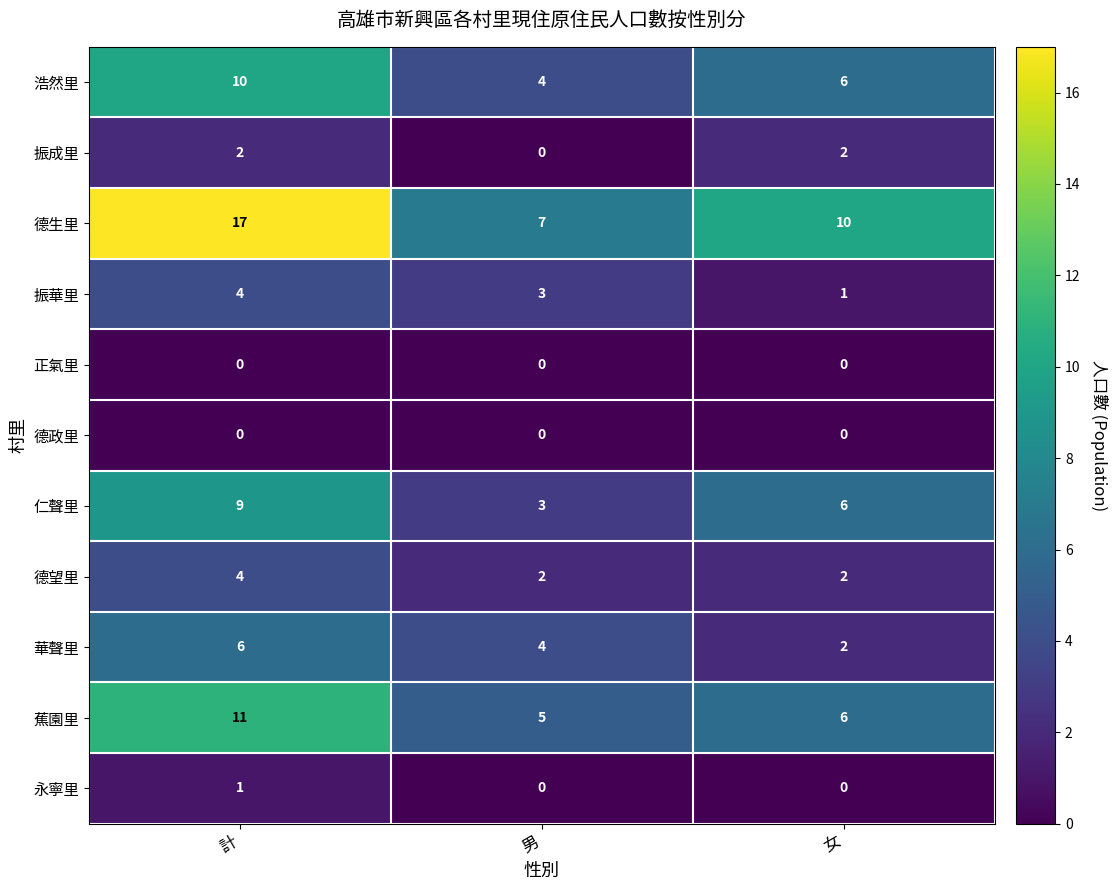

What is the difference between the maximum and second lowest values in the 蕉園里 series?

5